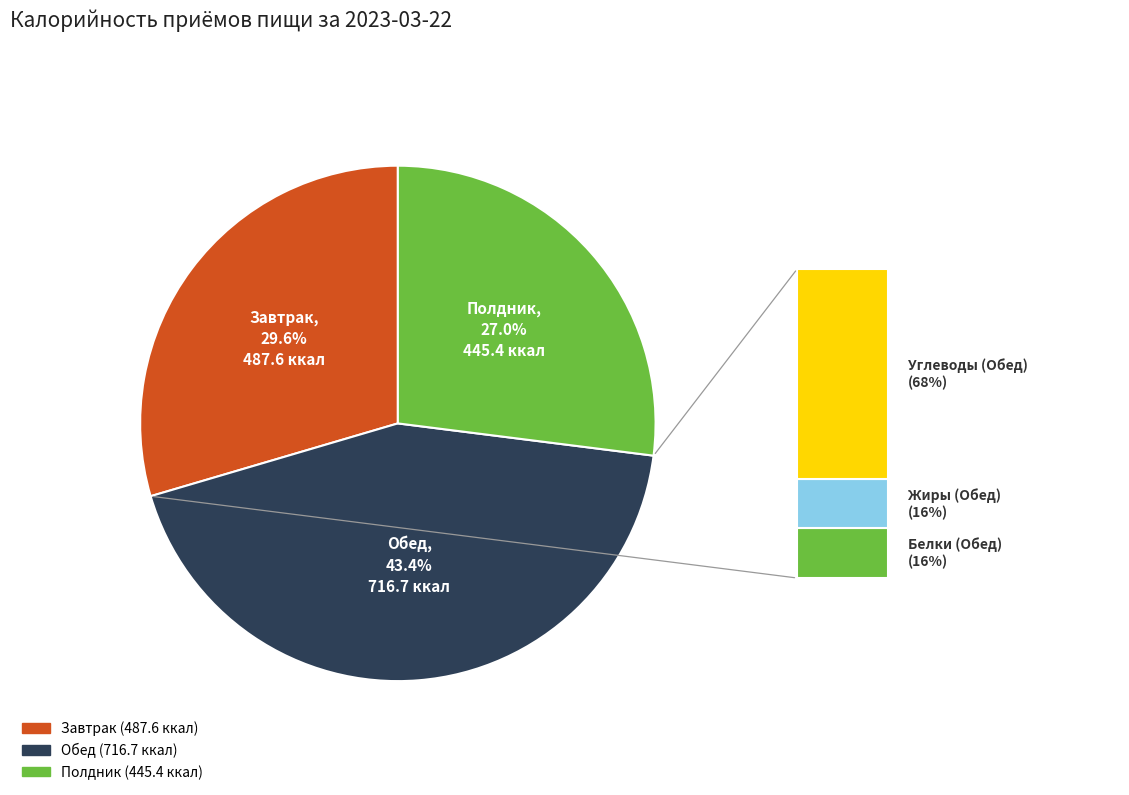

Which slice is the smallest?

Полдник